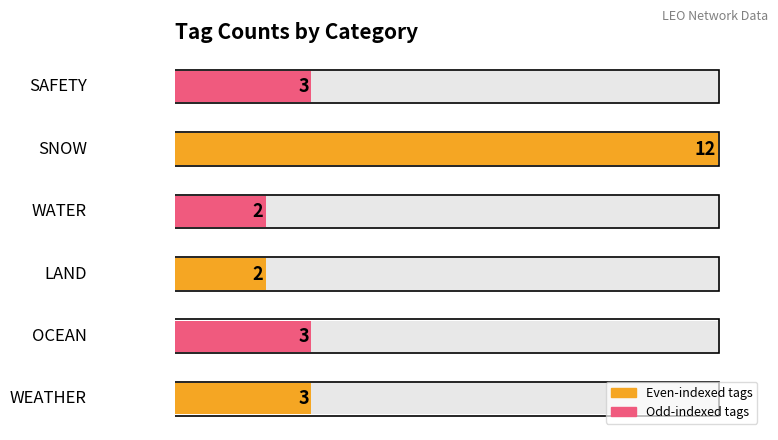

What is the difference between the highest and lowest values at 10?

1